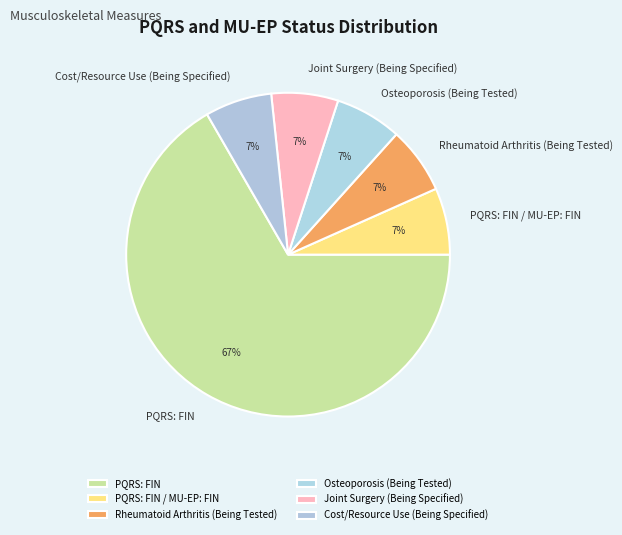

Is it true that PQRS: FIN is 73% of the pie?

False